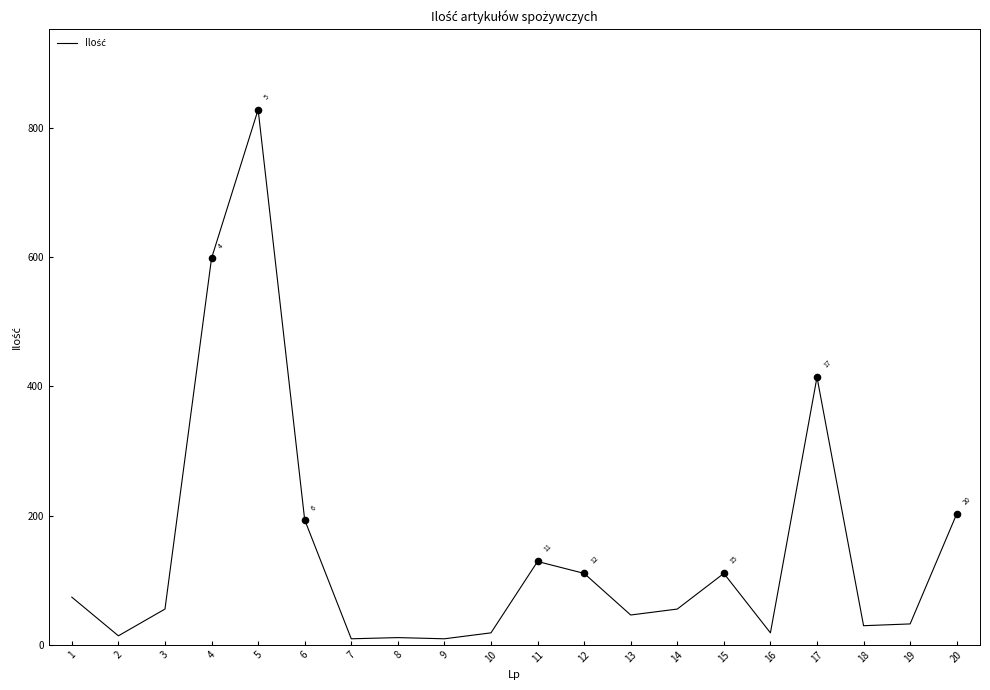

Which has a higher value, 1 or 14?

1